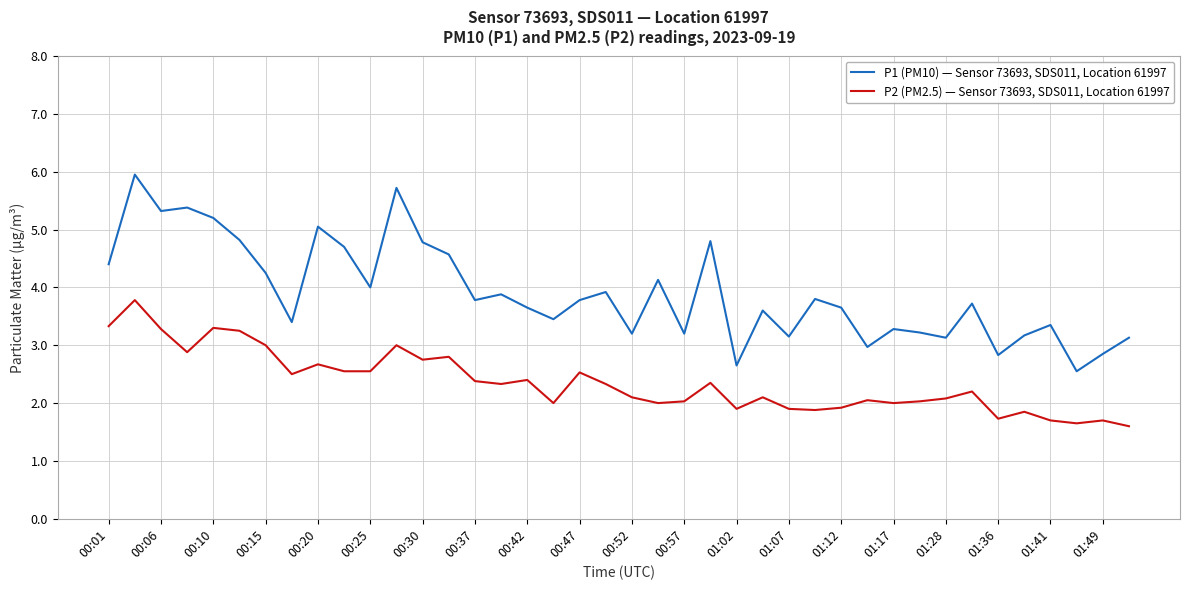

How many lines are shown in the chart?

2